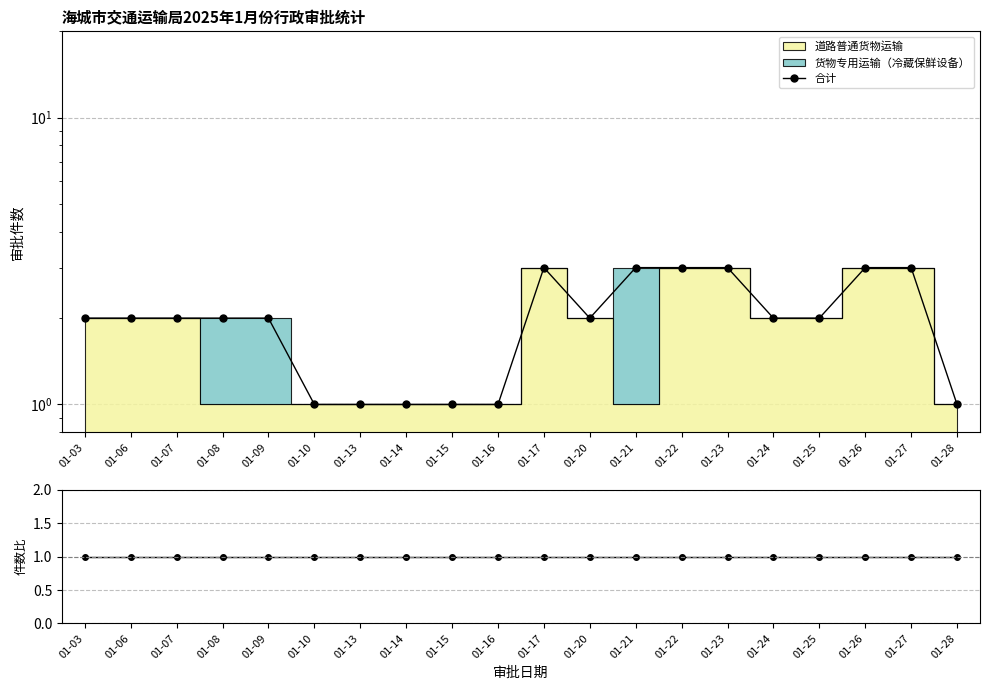

At which category does the chart reach its peak across all series?

01-17